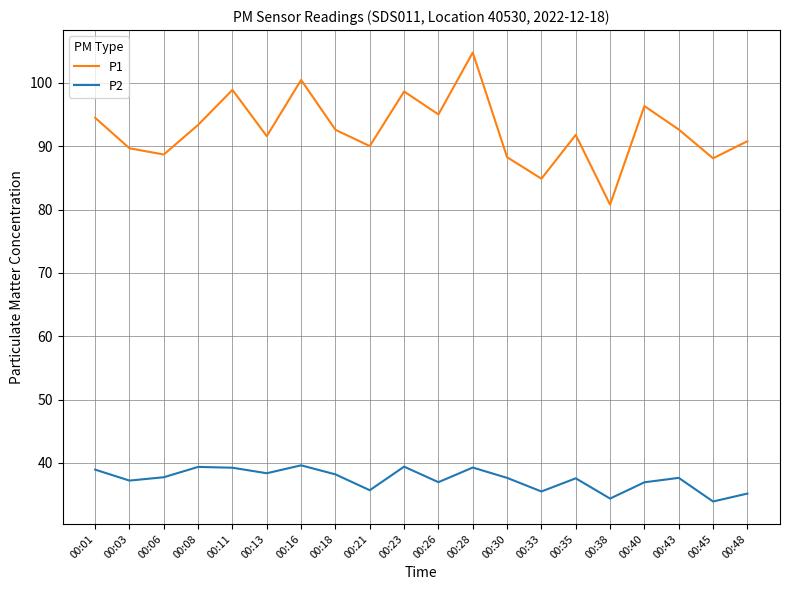

The P2 series shows 37.6 at 00:30. True or false?

True